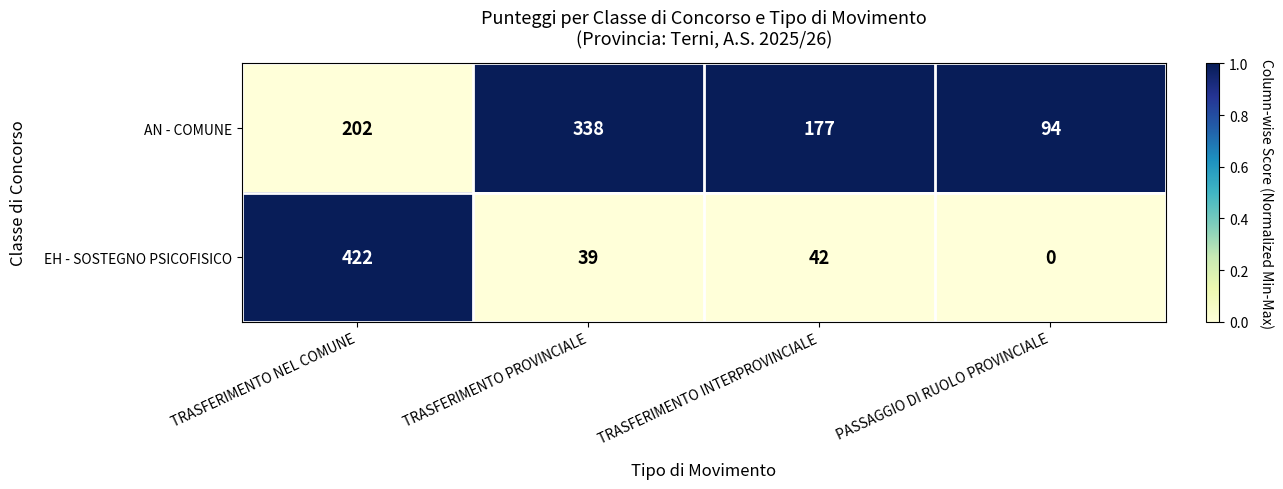

How many categories are shown in the chart?

4